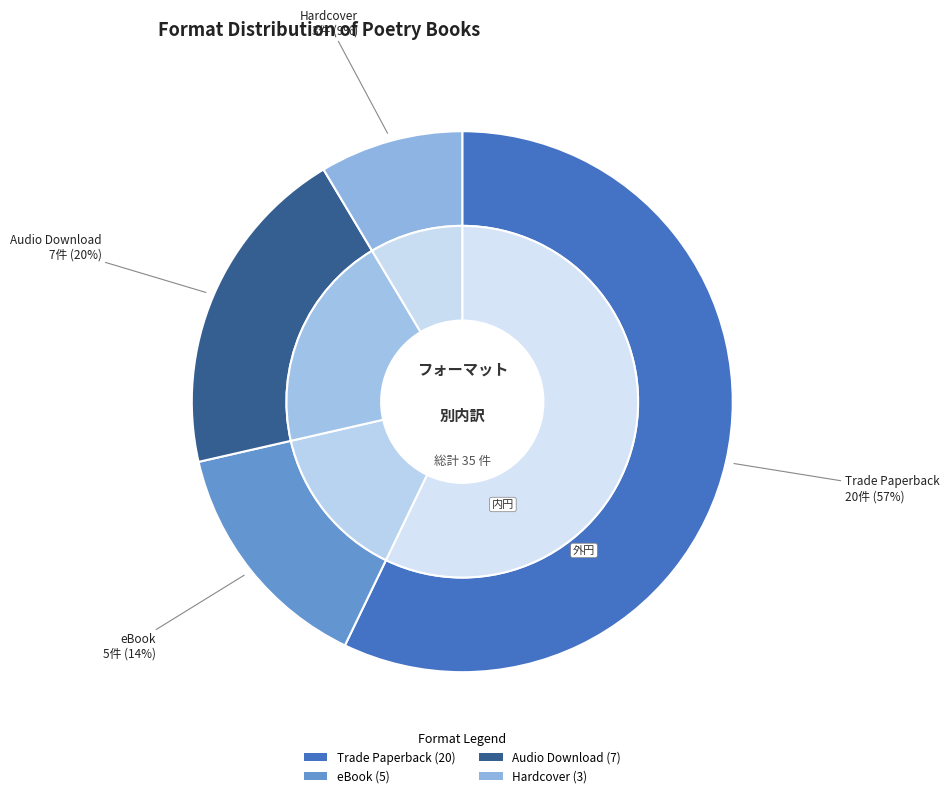

To the nearest percent, what is the difference between the Hardcover and eBook slice percentages?

6%